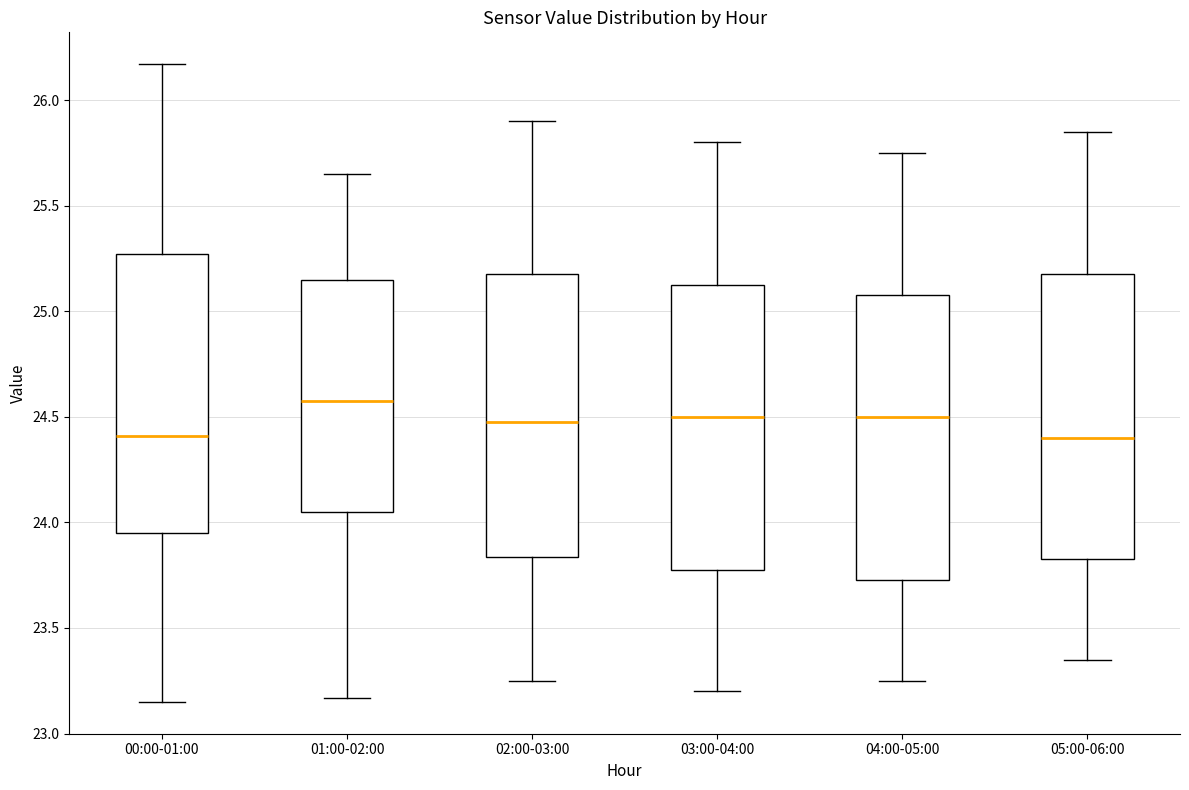

Where is the upper edge of the box for 00:00-01:00 on the y-axis? The values are not printed on the chart, so give them approximately, as read against the axis.

25.25